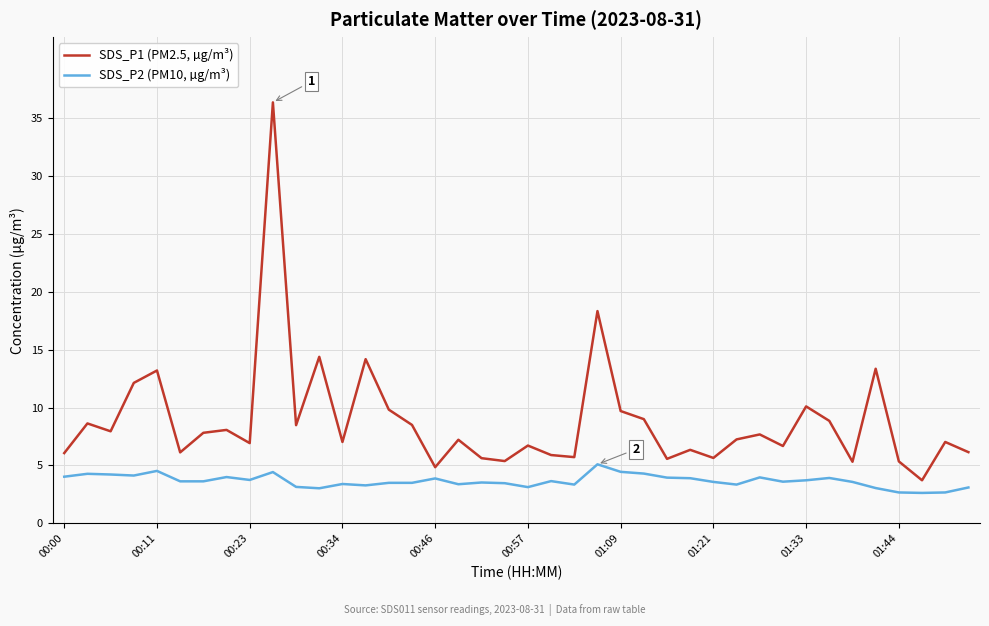

In SDS_P1 (PM2.5, µg/m³), how many points are lower than both neighbors (excluding endpoints)?

13